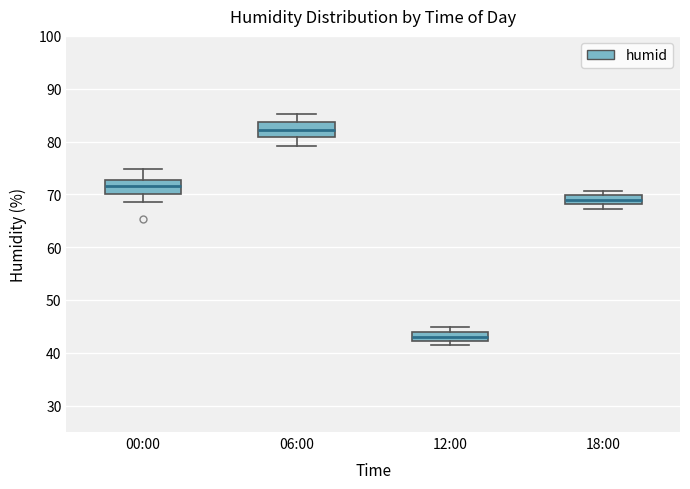

Reading left to right, read every box against the y-axis: the position of its median line, the range the box covers, and the ends of its whiskers. The values are not printed on the chart, so give them approximately, as read against the axis.

00:00: median 72, box 70 to 73, whiskers 69 to 75
06:00: median 82, box 81 to 84, whiskers 79 to 85
12:00: median 43, box 42 to 44, whiskers 41 to 45
18:00: median 69, box 68 to 70, whiskers 67 to 71